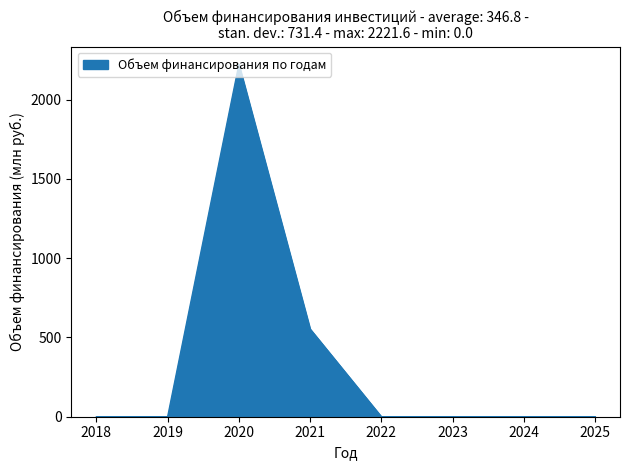

What is the greatest value displayed?

2221.6